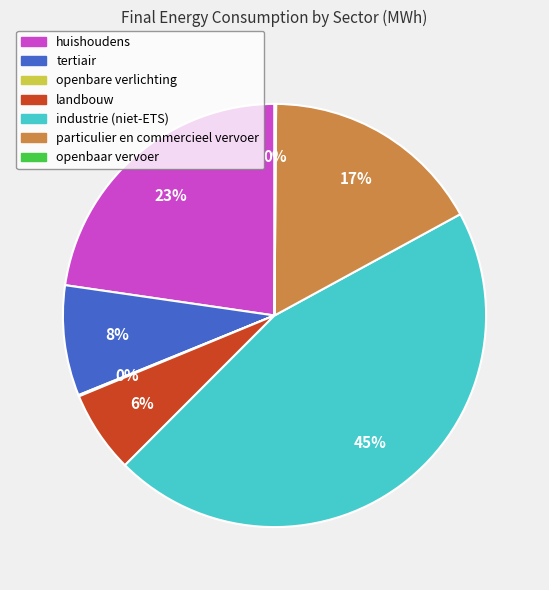

Is it true that particulier en commercieel vervoer is 17% of the pie?

True